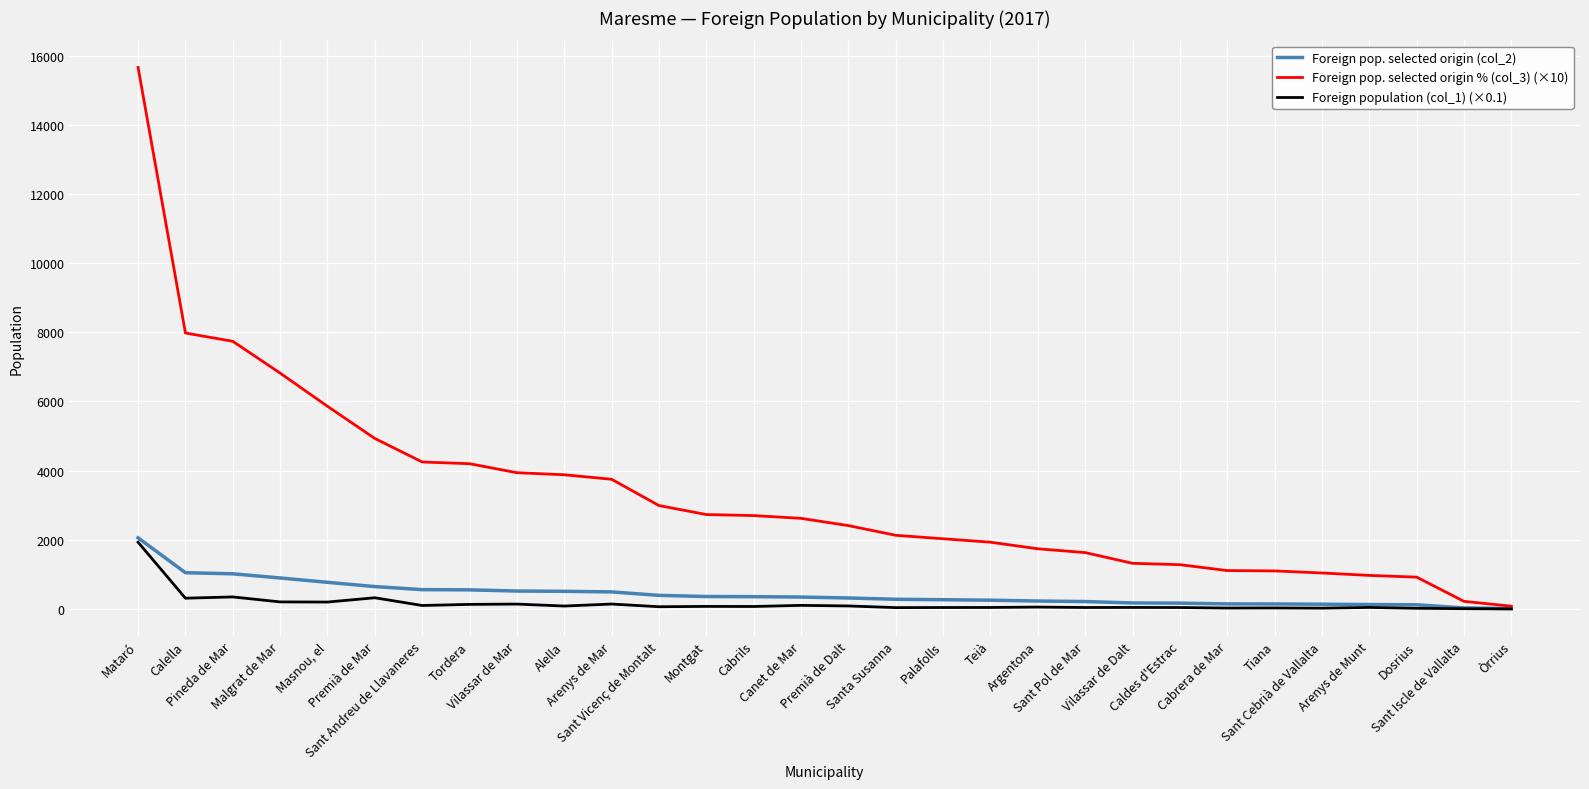

Which series has the largest total across all categories?

Foreign pop. selected origin % (col_3) (×10)